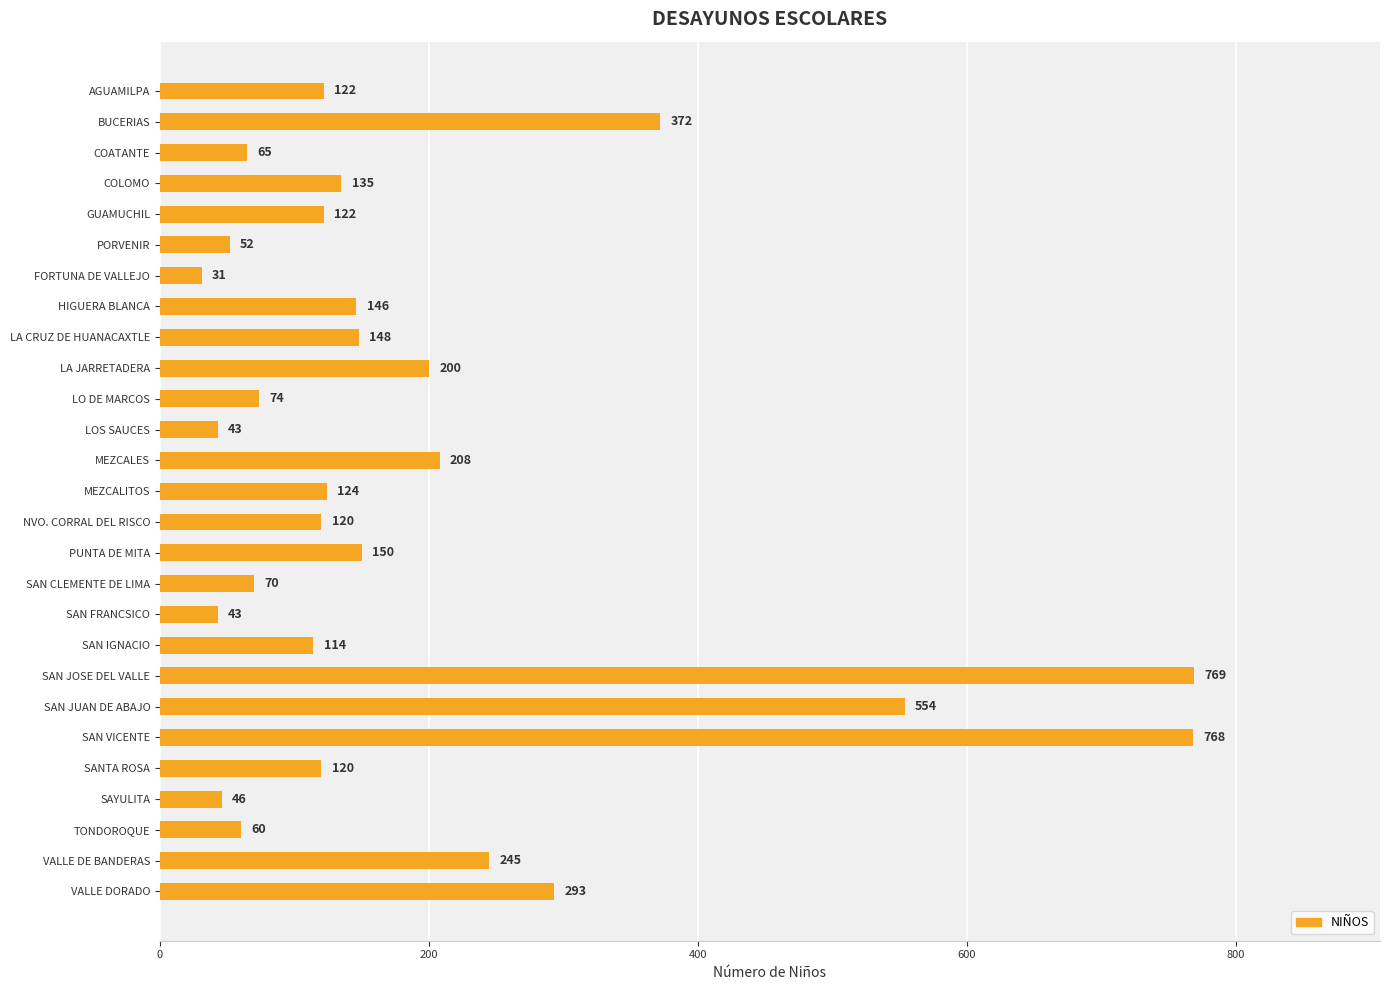

Are the bars horizontal?

Yes